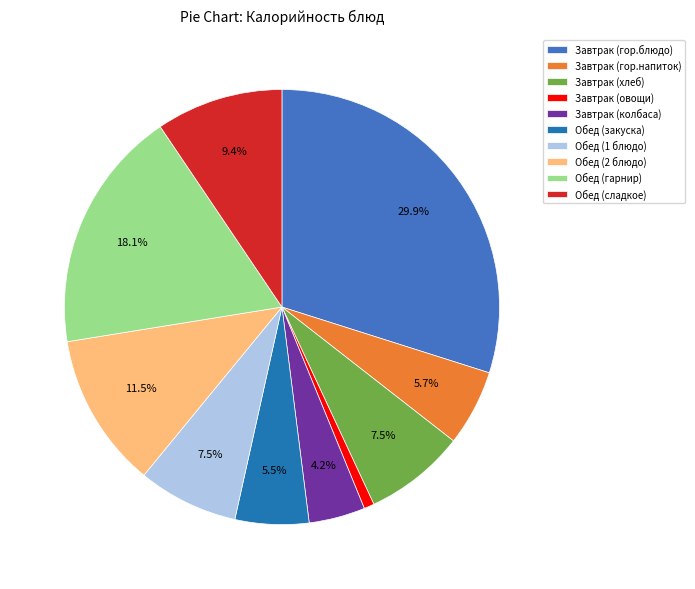

What is the smallest slice in the pie chart?

Завтрак (овощи)